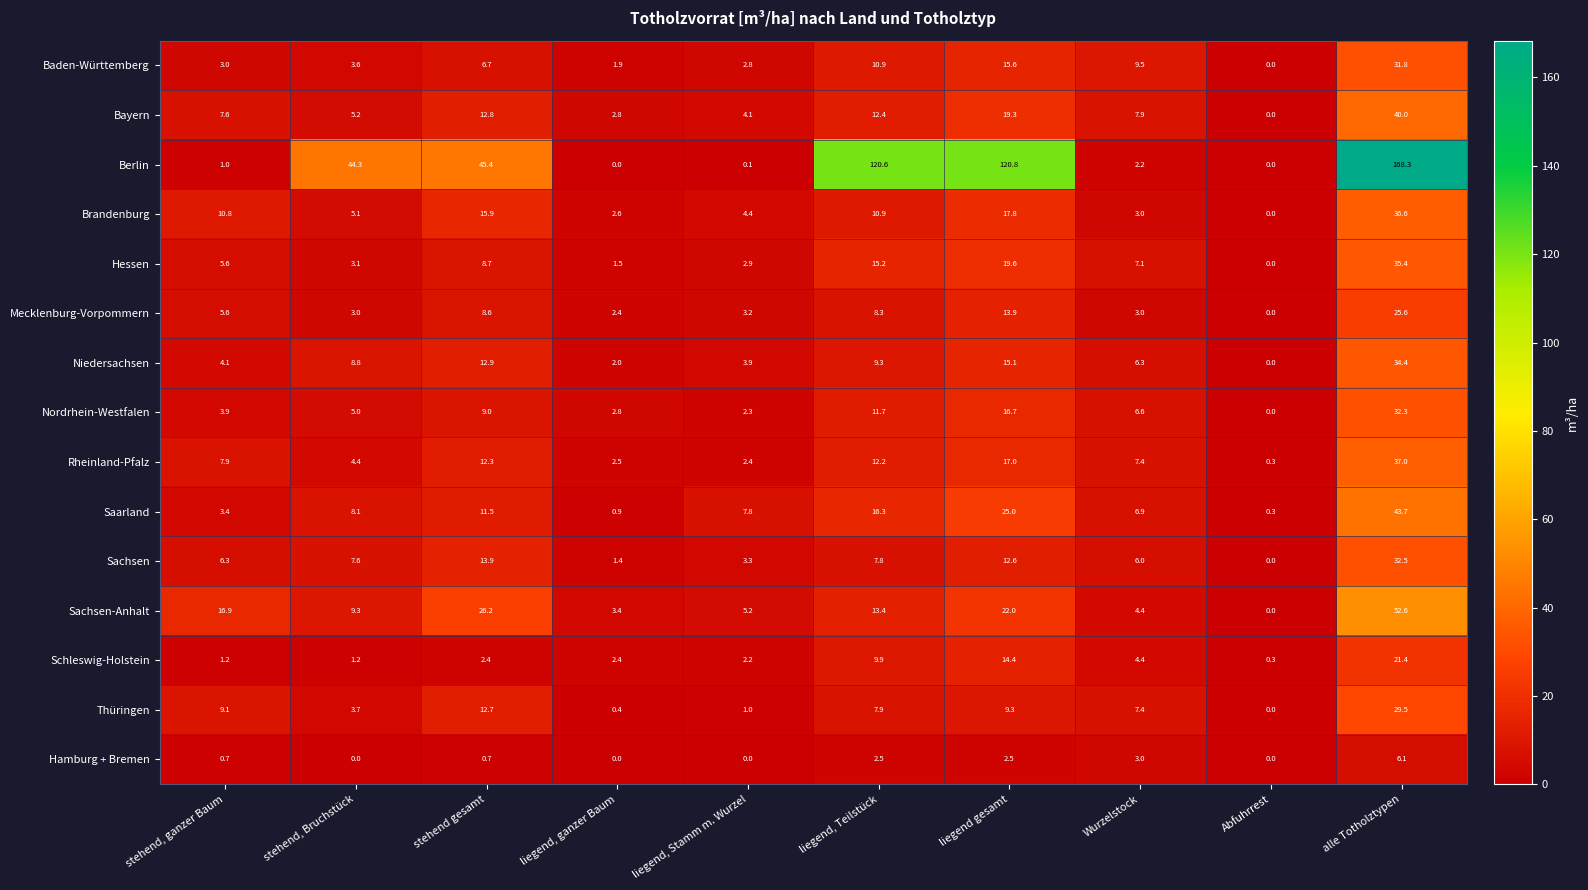

How many categories are shown in the chart?

10